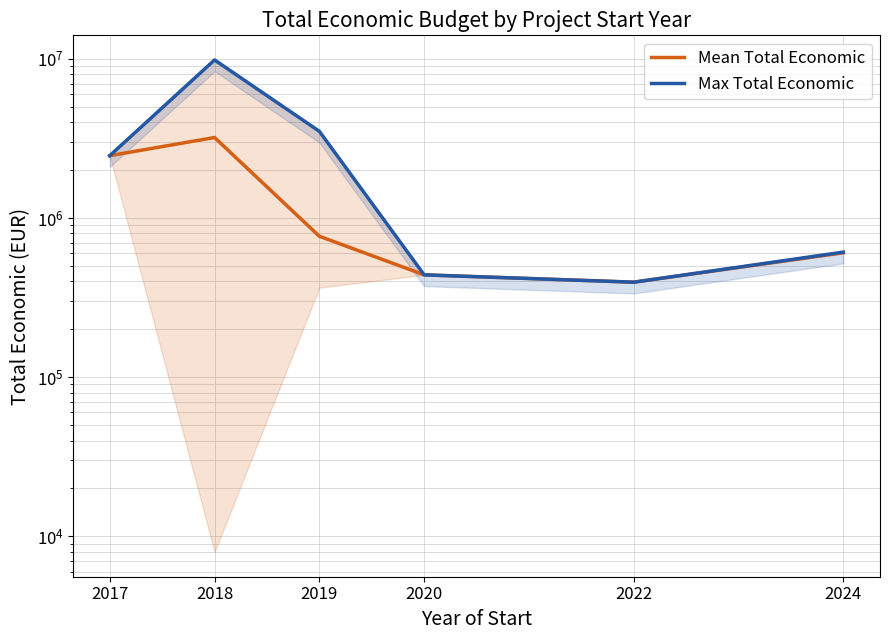

At which category is the sum across all series the highest?

2018